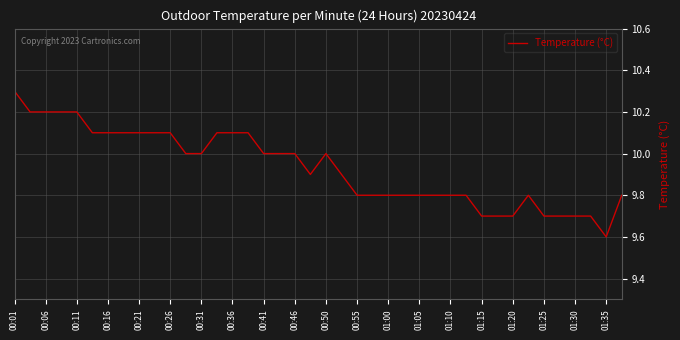

Reading left to right, transcribe all the data shown in this chart.

10.3	10.2	10.2	10.2	10.2	10.1	10.1	10.1	10.1	10.1	10.1	10.0	10.0	10.1	10.1	10.1	10.0	10.0	10.0	9.9	10.0	9.9	9.8	9.8	9.8	9.8	9.8	9.8	9.8	9.8	9.7	9.7	9.7	9.8	9.7	9.7	9.7	9.7	9.6	9.8